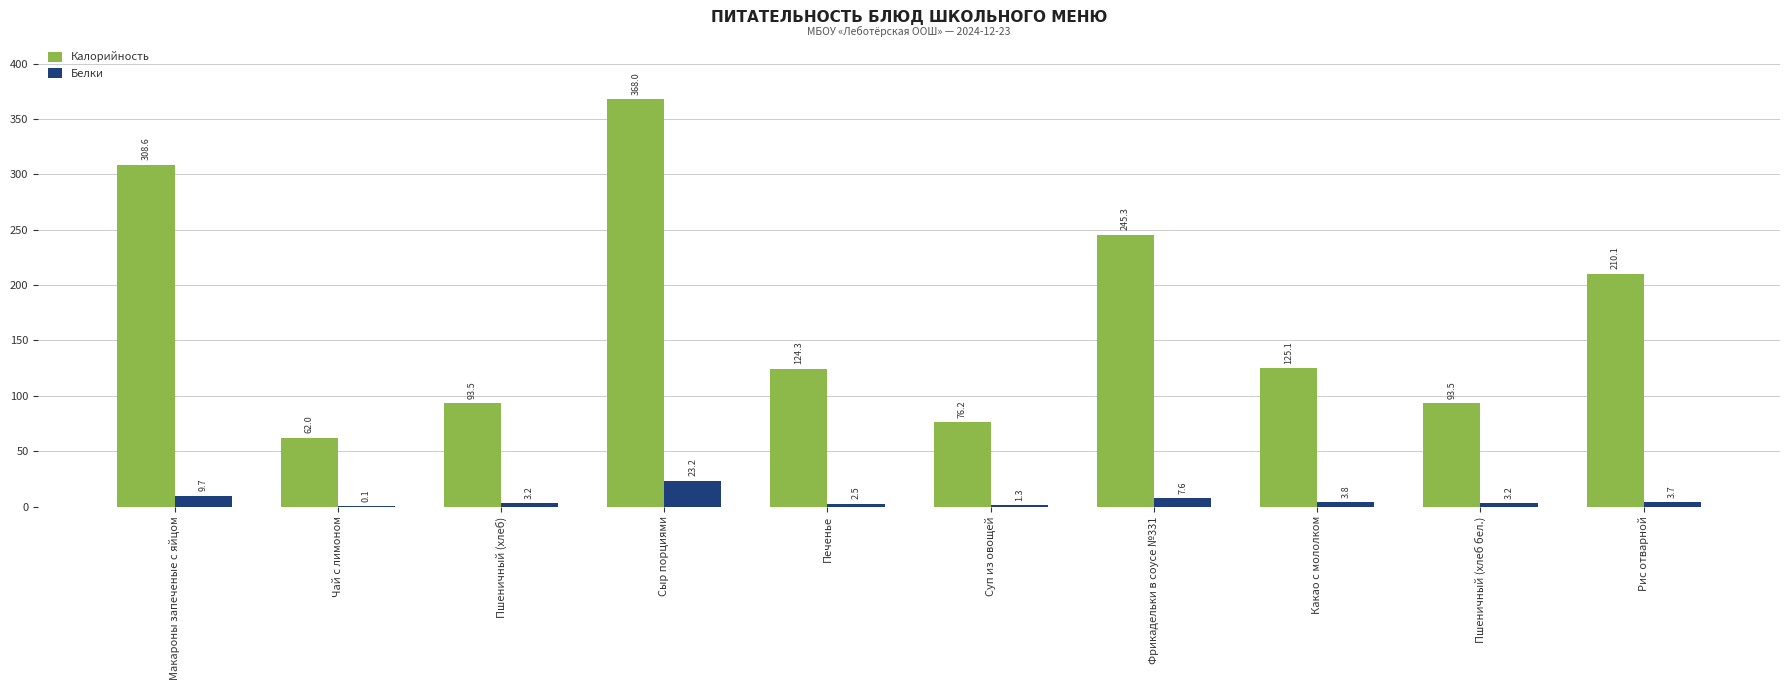

Between Чай с лимоном and Пшеничный (хлеб бел.), which series saw the biggest shift?

Калорийность